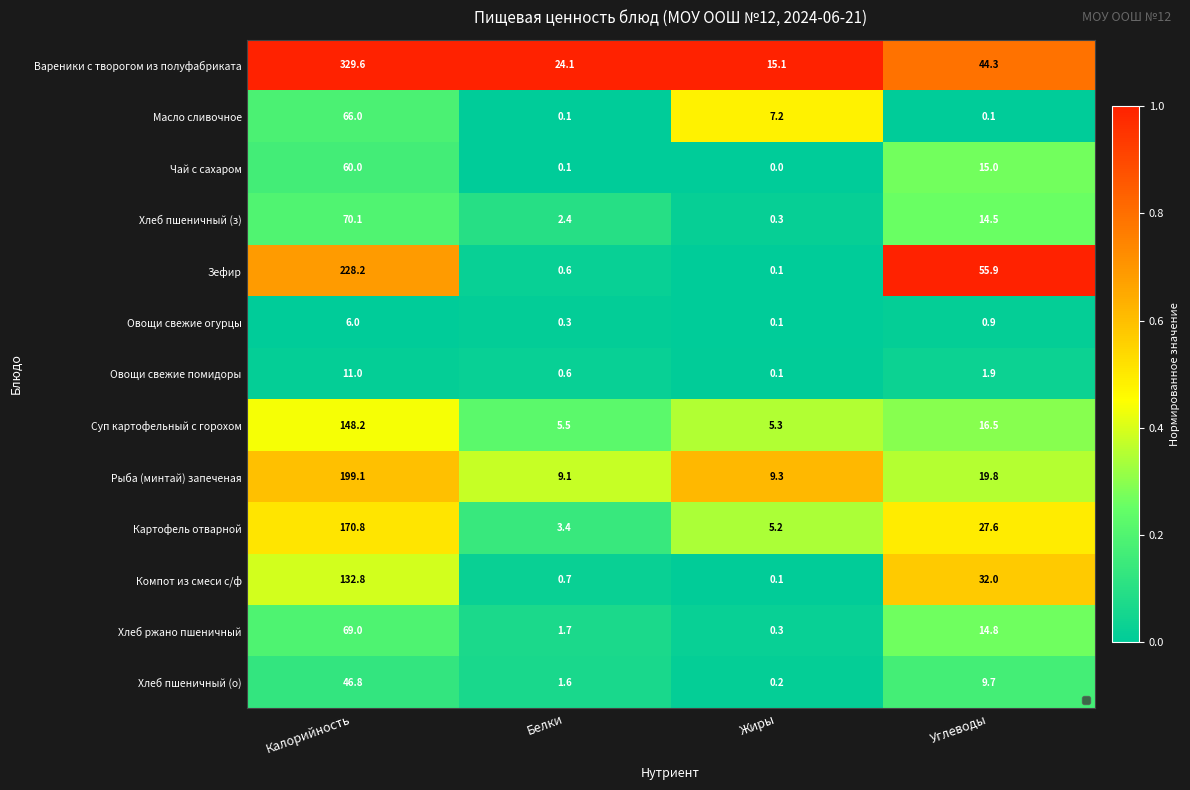

At which category does the chart reach its peak across all series?

Калорийность